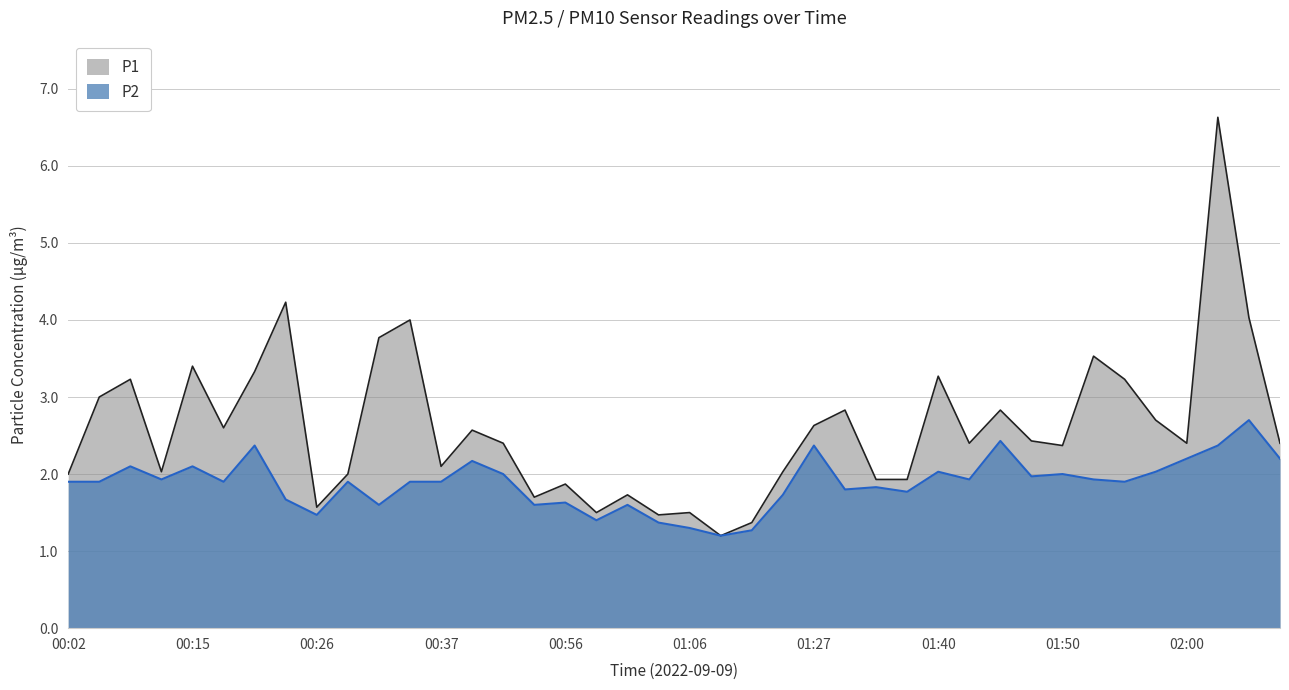

Is the value of P1 at 00:07 greater than the value of P2 at 01:50?

Yes